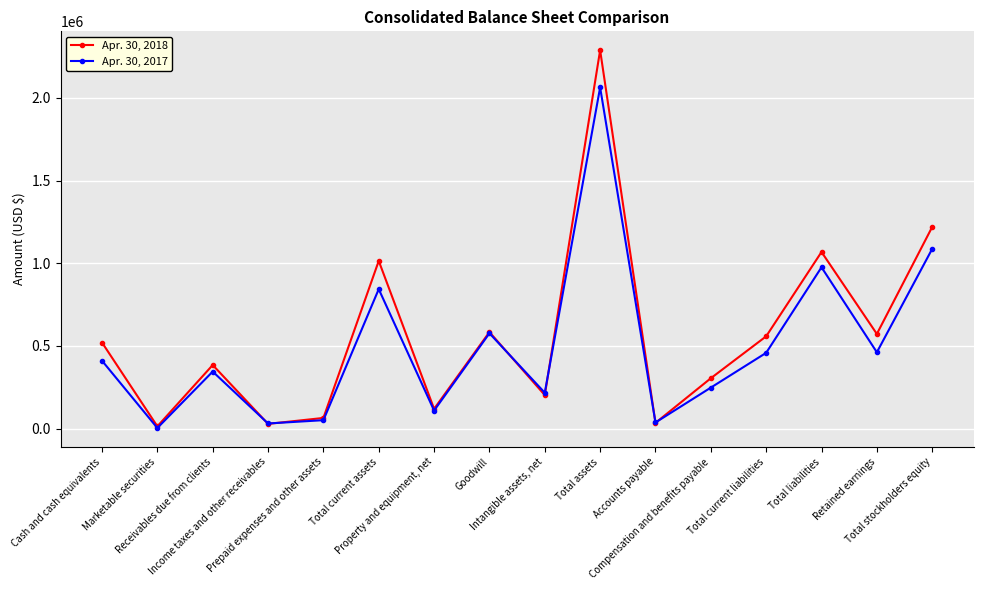

List the series in order of their overall mean, lowest first.

Apr. 30, 2017, Apr. 30, 2018